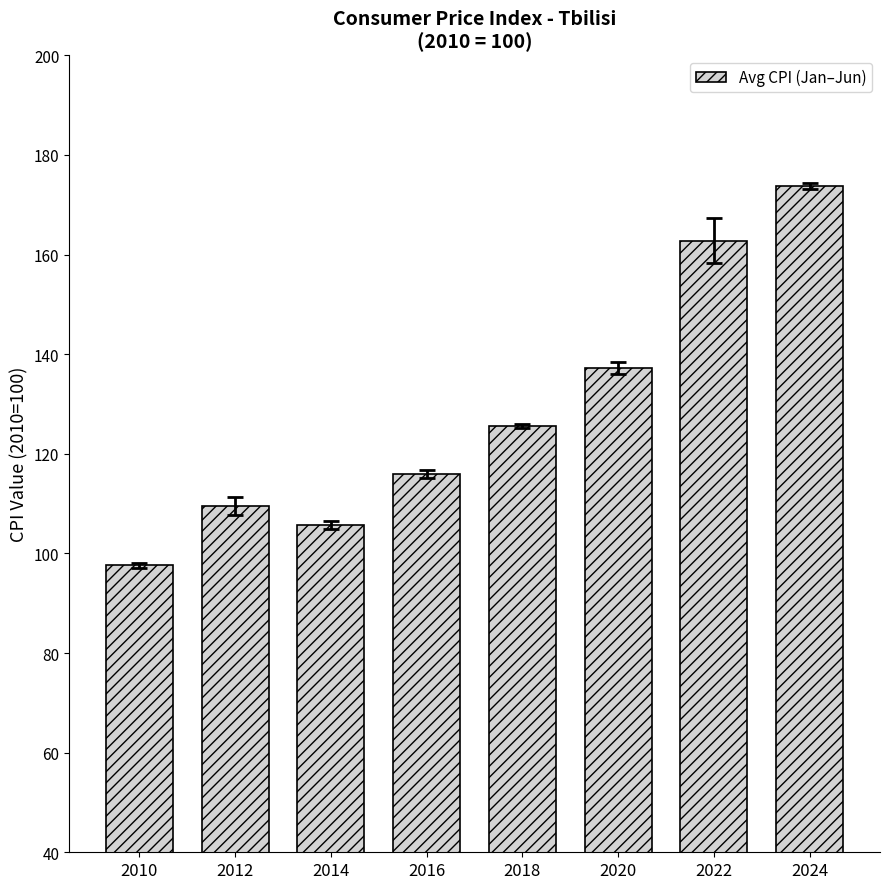

Between 2010 and 2020, which is larger?

2020